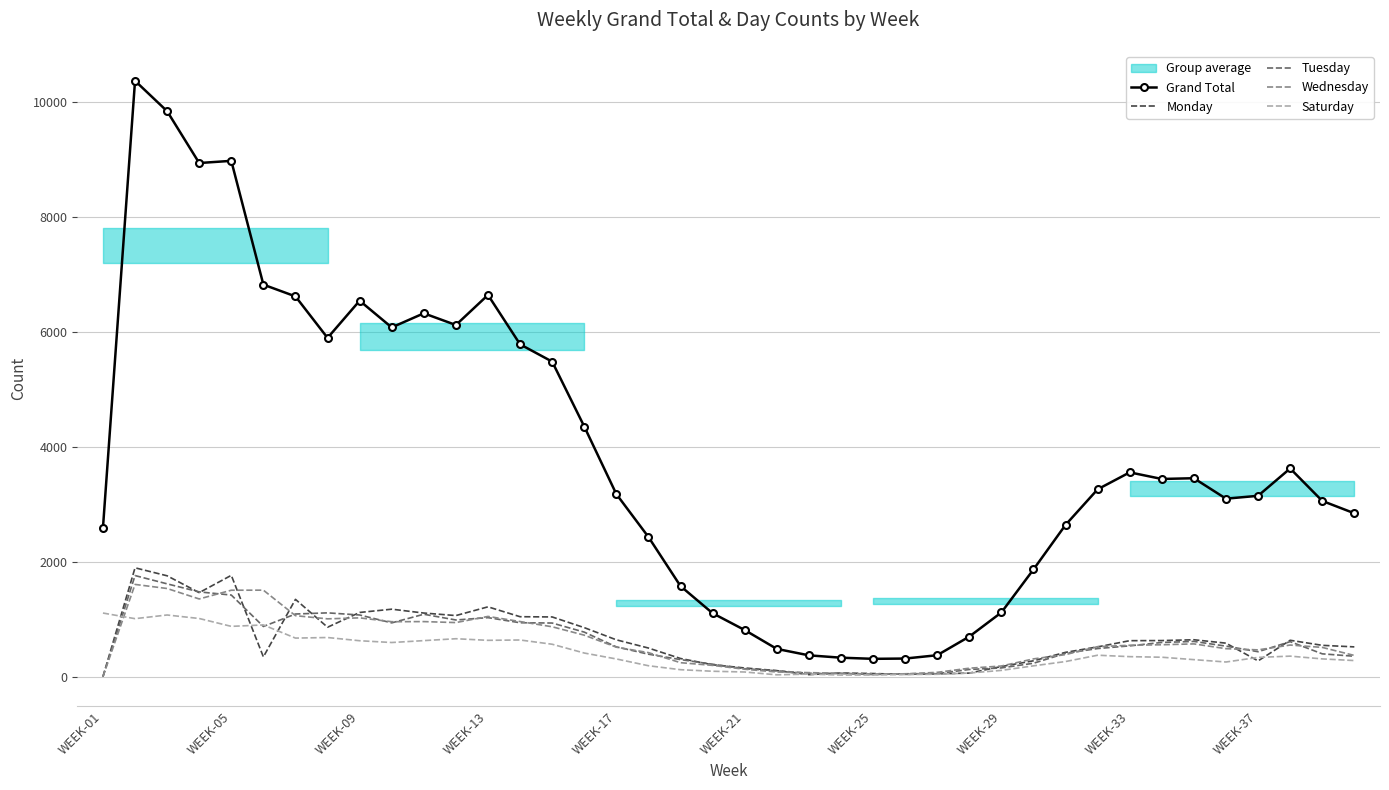

Reading left to right, what are all the values shown in this chart?

Grand Total: 2587	10369	9840	8938	8976	6822	6617	5895	6542	6077	6323	6119	6642	5783	5482	4353	3177	2431	1576	1104	811	483	371	330	310	315	373	697	1117	1865	2641	3260	3555	3440	3453	3097	3147	3623	3058	2843
Monday: 0	1894	1755	1462	1763	344	1345	860	1117	1174	1107	1063	1215	1043	1039	853	641	498	316	207	151	105	35	64	54	40	49	62	176	276	423	518	626	628	642	583	274	633	545	518
Tuesday: 0	1759	1615	1475	1420	873	1090	1110	1073	936	1086	986	1027	938	933	775	518	391	297	216	138	102	59	55	37	50	53	125	152	233	406	489	536	595	613	531	434	609	397	355
Wednesday: 0	1605	1534	1352	1504	1505	1061	1006	1023	956	958	941	1048	959	868	722	513	418	243	196	129	81	70	58	46	48	75	147	185	309	384	522	546	555	570	487	466	550	509	369
Saturday: 1107	1009	1073	1012	875	900	671	681	625	594	627	660	632	638	564	411	308	190	121	94	81	32	44	28	29	37	41	63	109	188	263	373	348	338	296	255	335	357	309	280